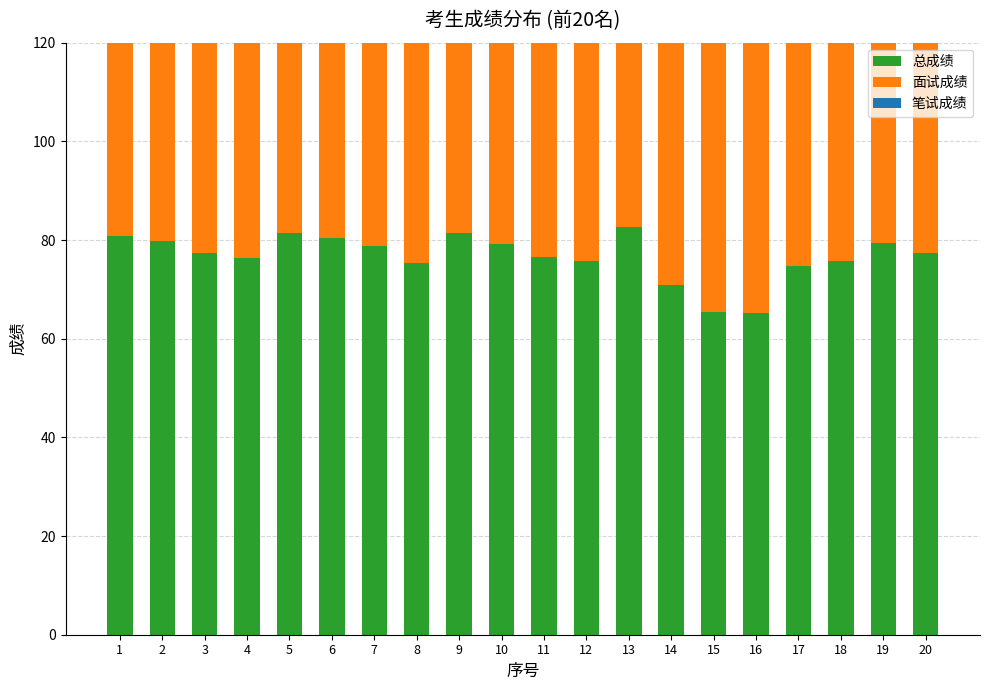

Between 8 and 11, which is larger?

11